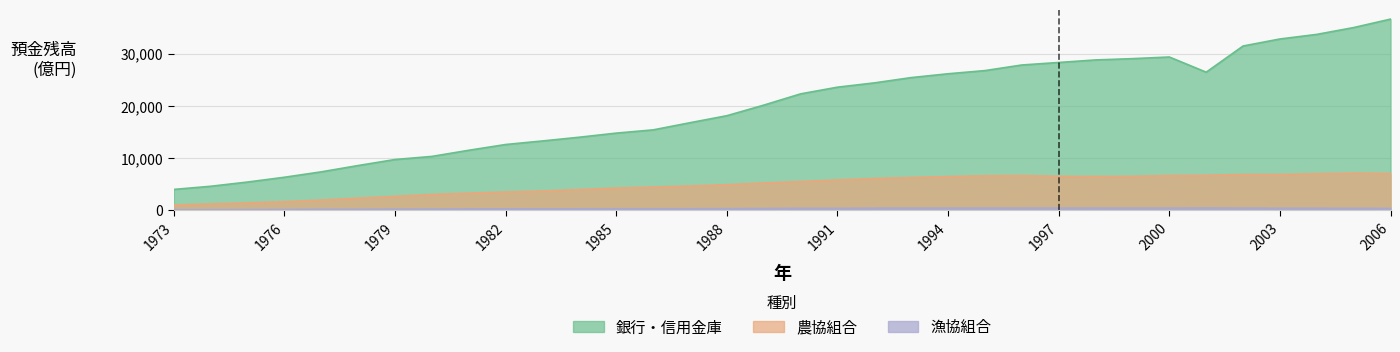

True or false: 農協組合 and 銀行・信用金庫 cross at least once.

False